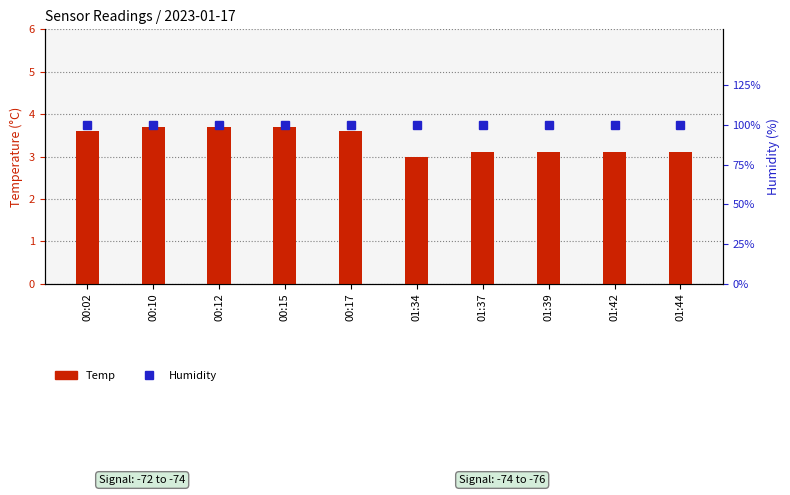

Reading left to right, list all the values displayed in this chart.

Temp: 3.6	3.7	3.7	3.7	3.6	3.0	3.1	3.1	3.1	3.1
Humidity: 99.9	99.9	99.9	99.9	99.9	99.9	99.9	99.9	99.9	99.9